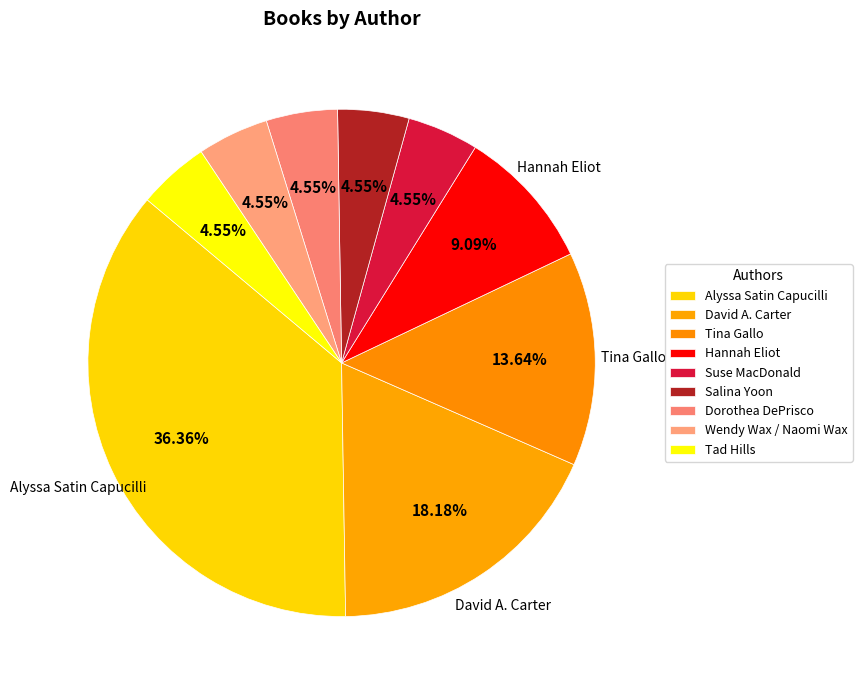

How many segments does this pie chart have?

9